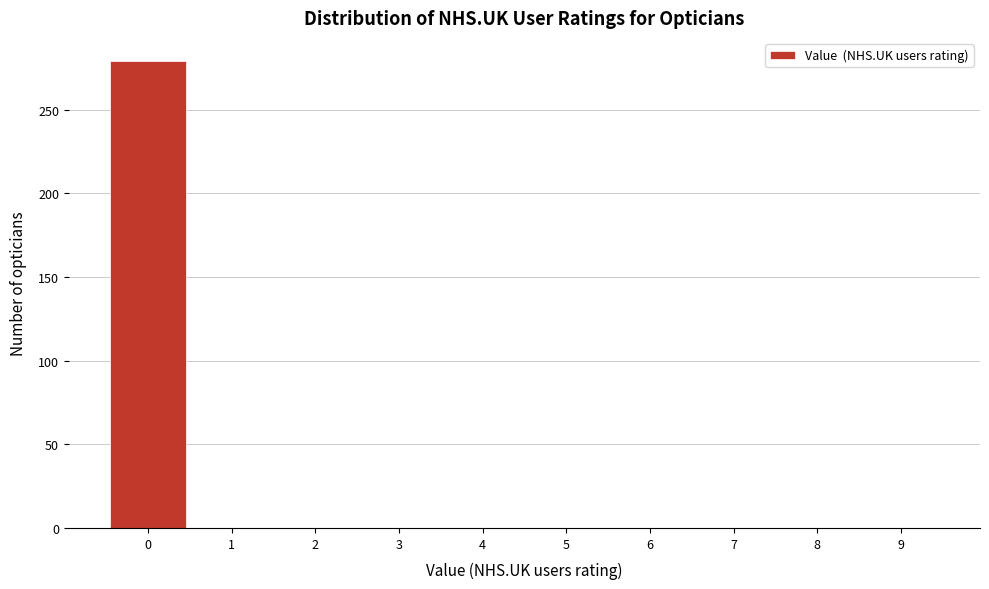

Reading left to right, extract all data points from this chart.

0=279	1=0	2=0	3=0	4=0	5=0	6=0	7=0	8=0	9=0